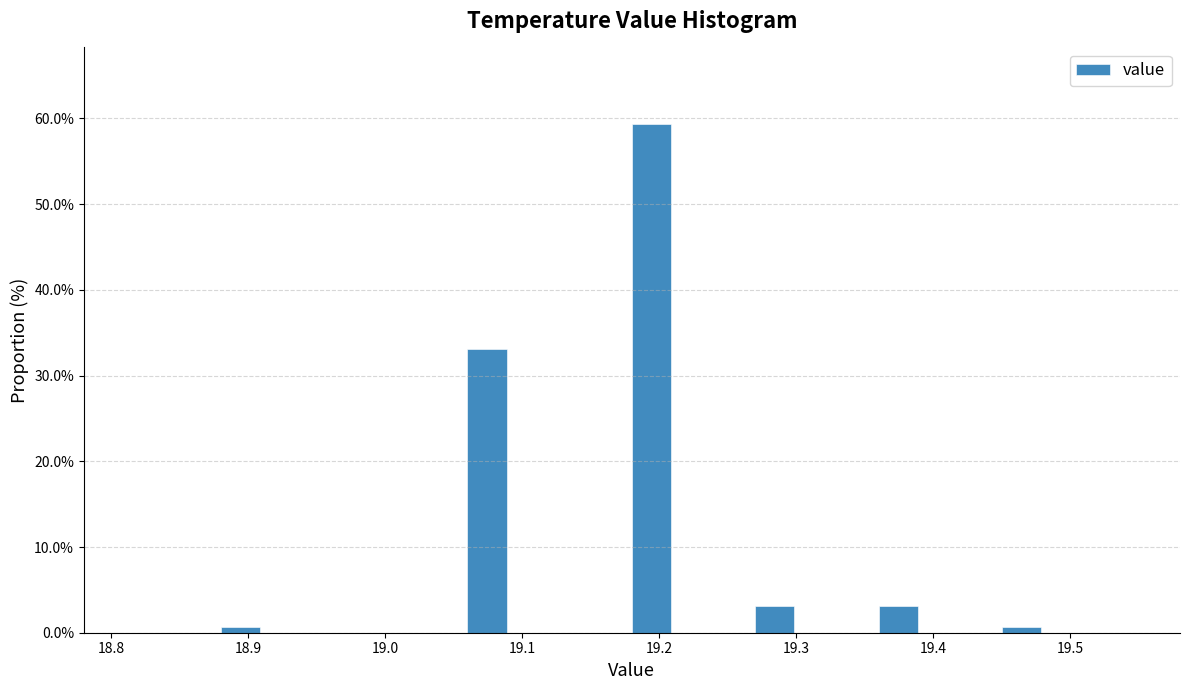

Read against the x-axis, roughly where is the centre of the tallest bar?

19.19